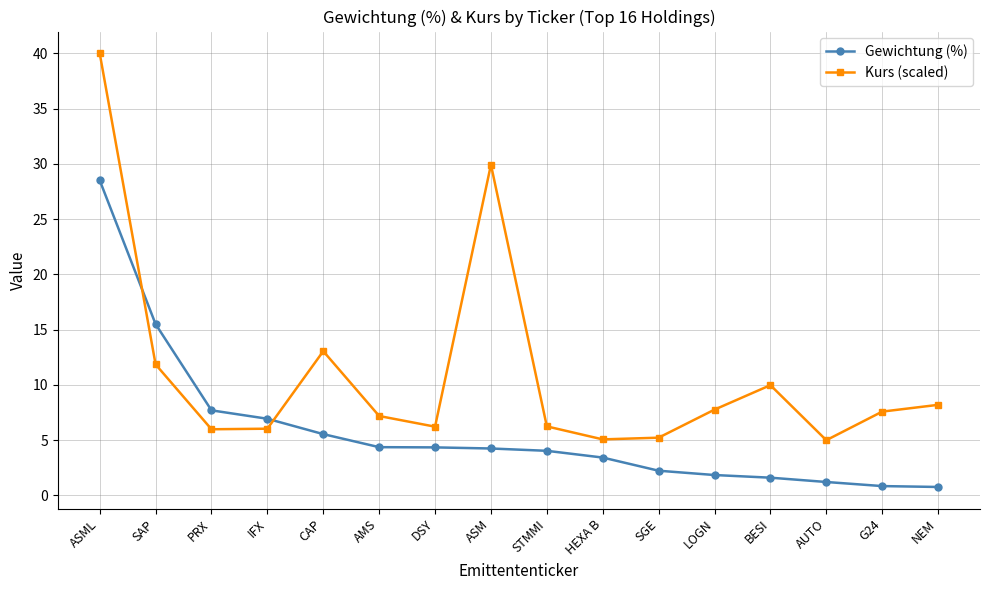

The Gewichtung (%) series shows 7.4 at SAP. True or false?

False